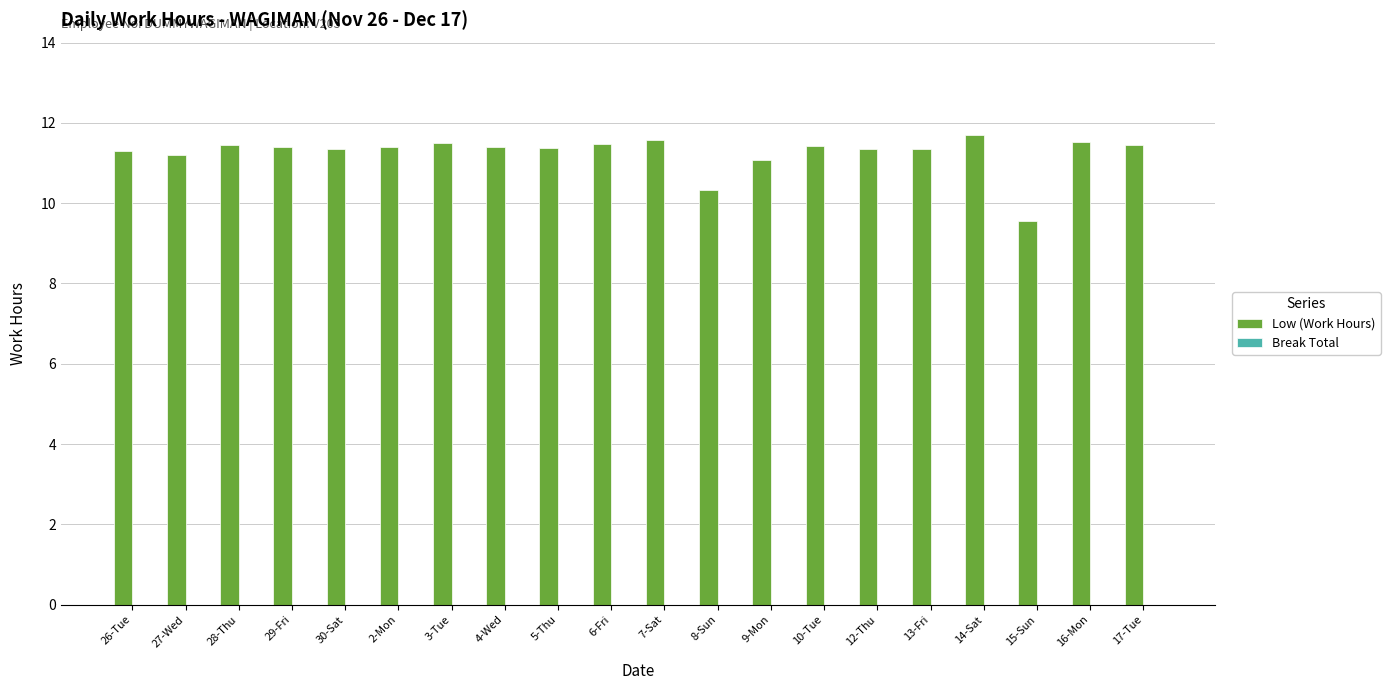

What is the change in value from 7-Sat to 9-Mon?

-0.5